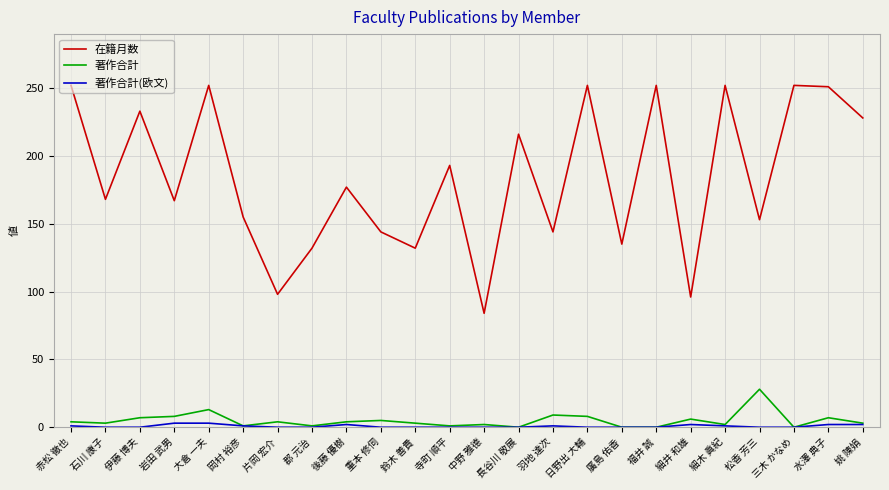

True or false: 在籍月数 and 著作合計(欧文) cross at least once.

False